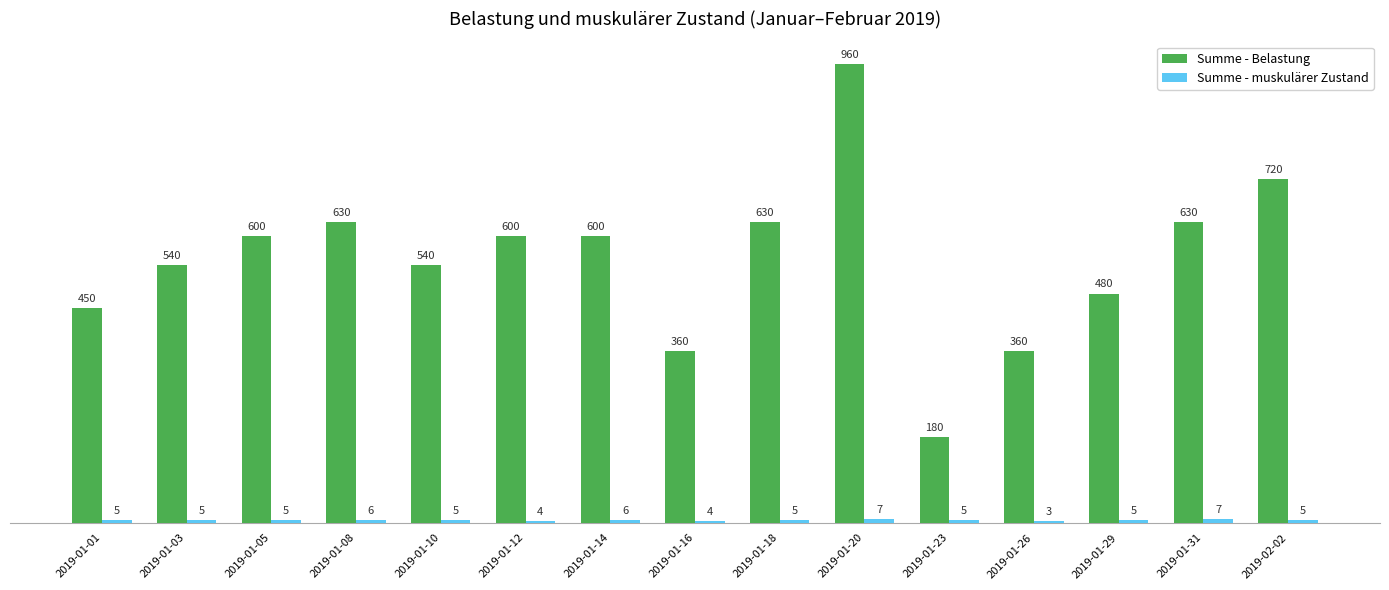

What is the sum of all Summe - Belastung values?

8280